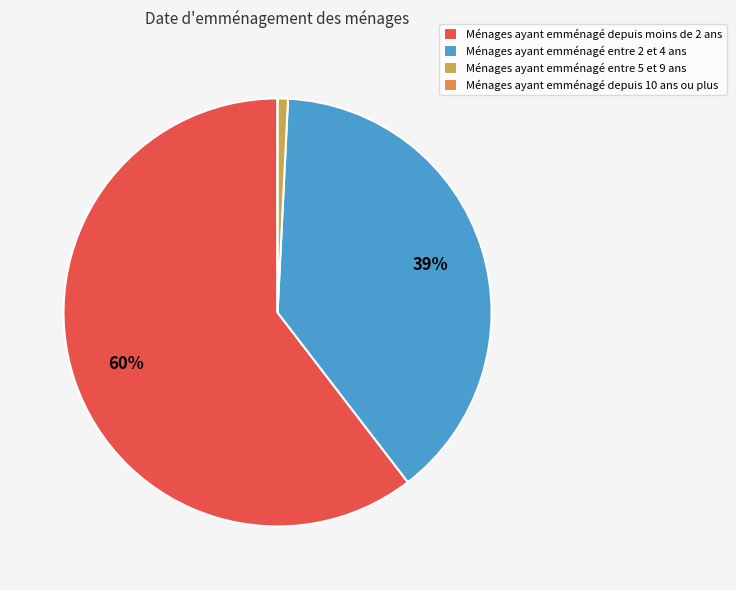

The Ménages ayant emménagé depuis moins de 2 ans slice represents 69% of the pie. True or false?

False